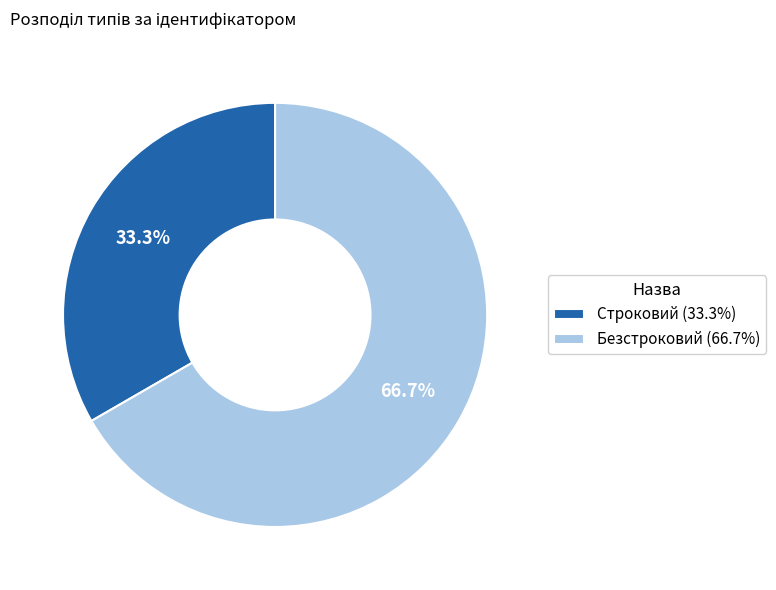

To the nearest percent, what percentage of the pie is Строковий?

33%